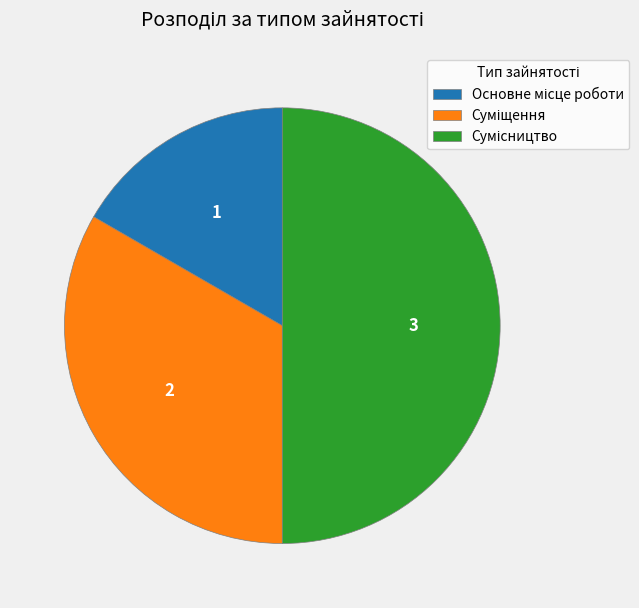

How many slices are in this pie chart?

3